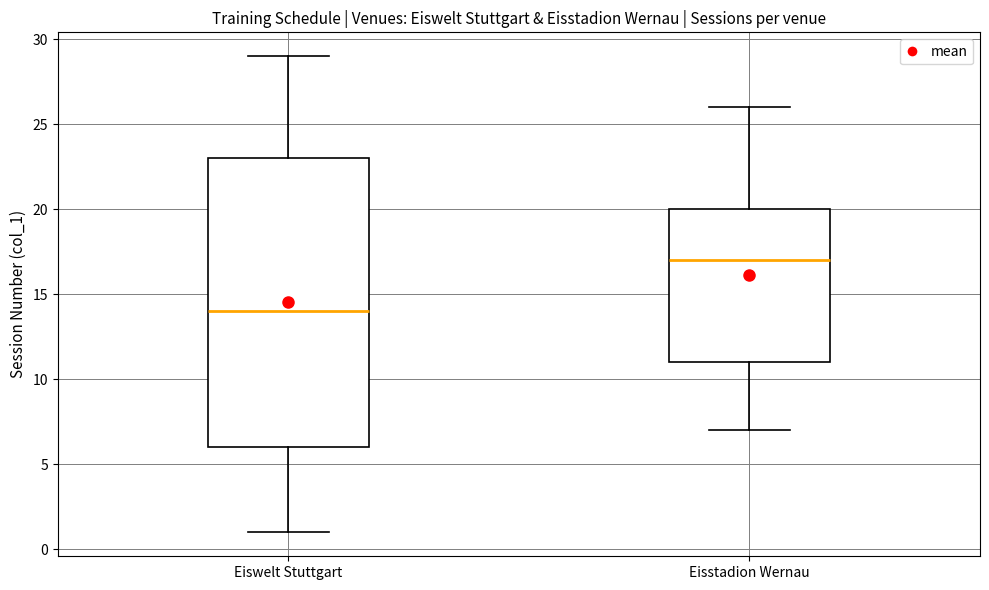

Reading left to right, transcribe this box plot: for each box, give where its median line is, the range the box spans, and where its two whiskers end, as read against the y-axis. The values are not printed on the chart, so give them approximately, as read against the axis.

Eiswelt Stuttgart: median 14, box 6 to 23, whiskers 1 to 29
Eisstadion Wernau: median 17, box 11 to 20, whiskers 7 to 26